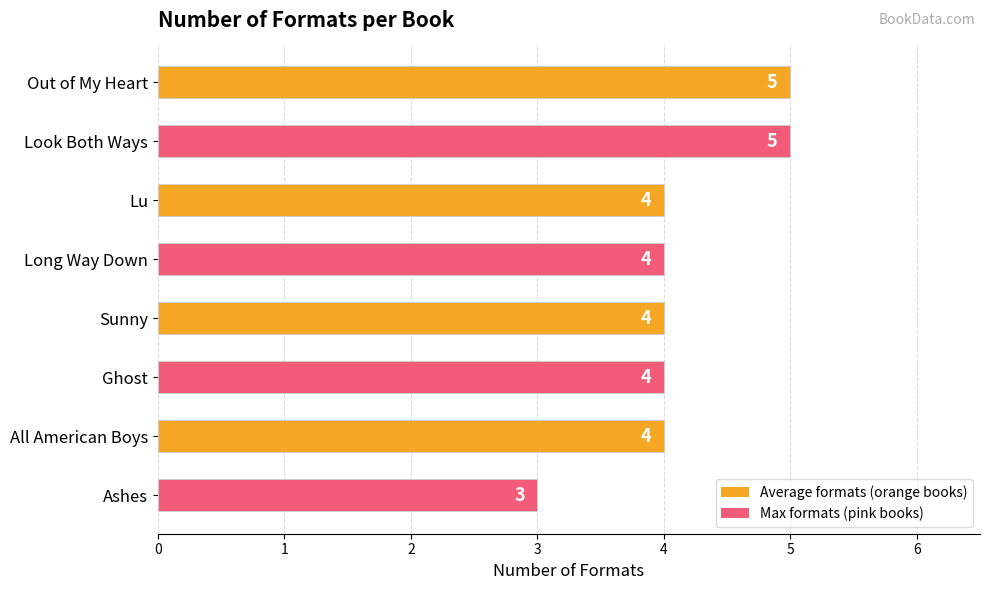

What is the average value?

4